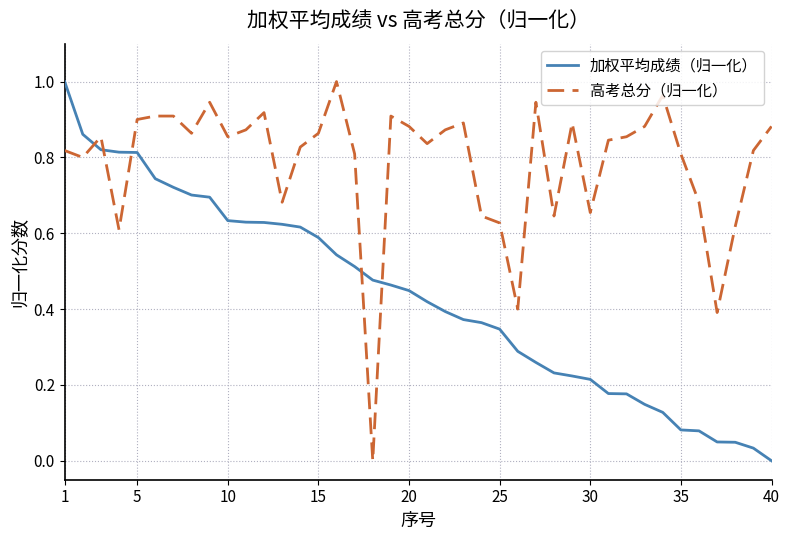

How many categories are shown in the chart?

40